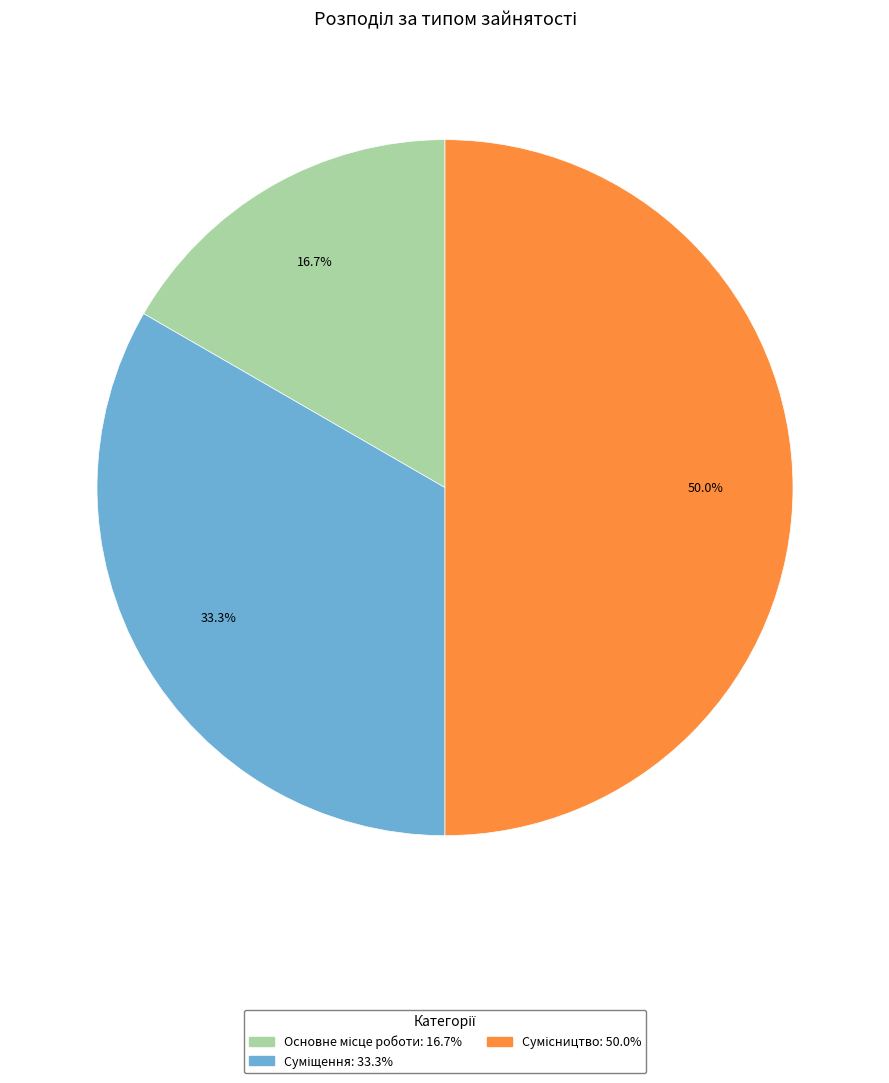

Approximately how many times larger is the value at Сумісництво compared to Основне місце роботи?

3.0